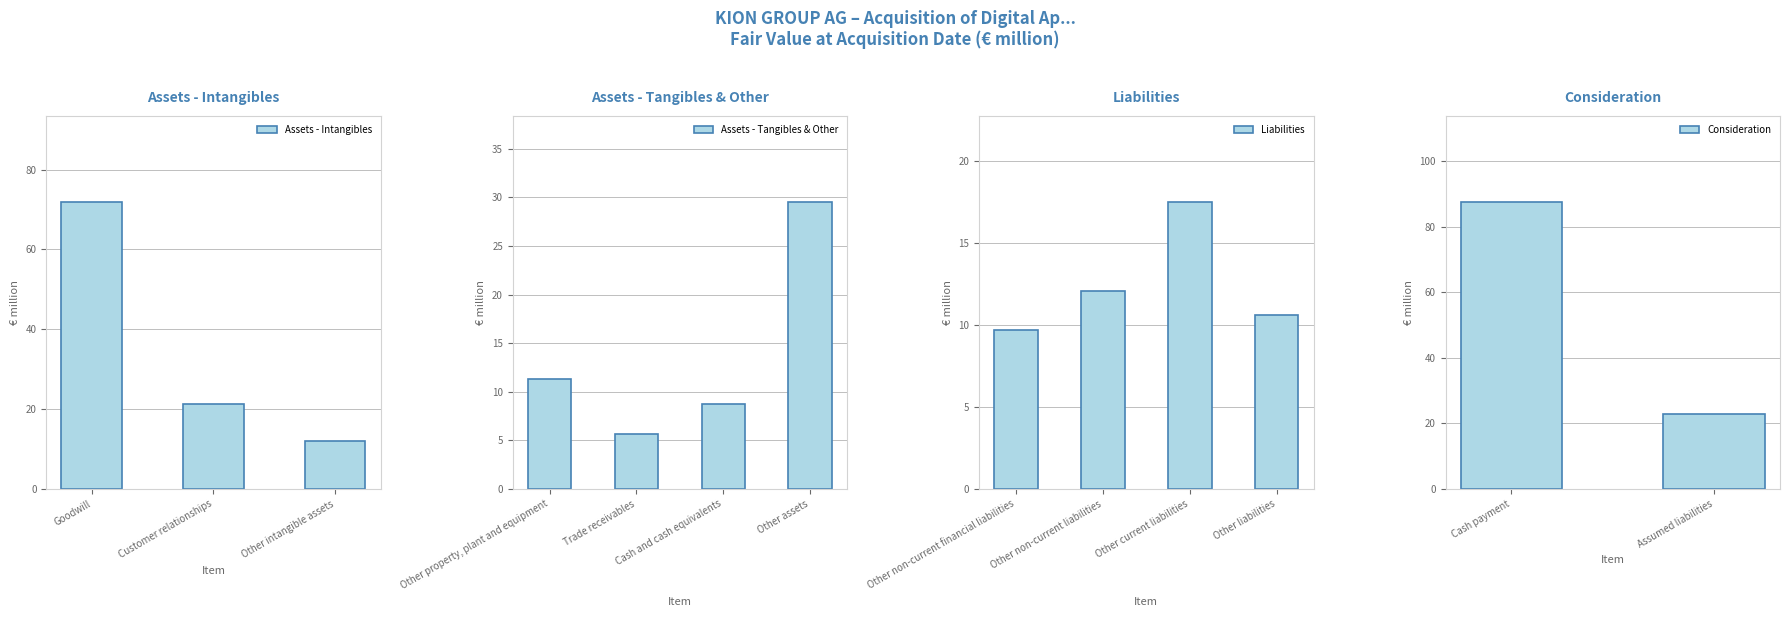

List the labels in order of value, smallest first.

Trade receivables, Cash and cash equivalents, Other non-current financial liabilities, Other liabilities, Other property, plant and equipment, Other intangible assets, Other non-current liabilities, Other current liabilities, Customer relationships, Assumed liabilities, Other assets, Goodwill, Cash payment